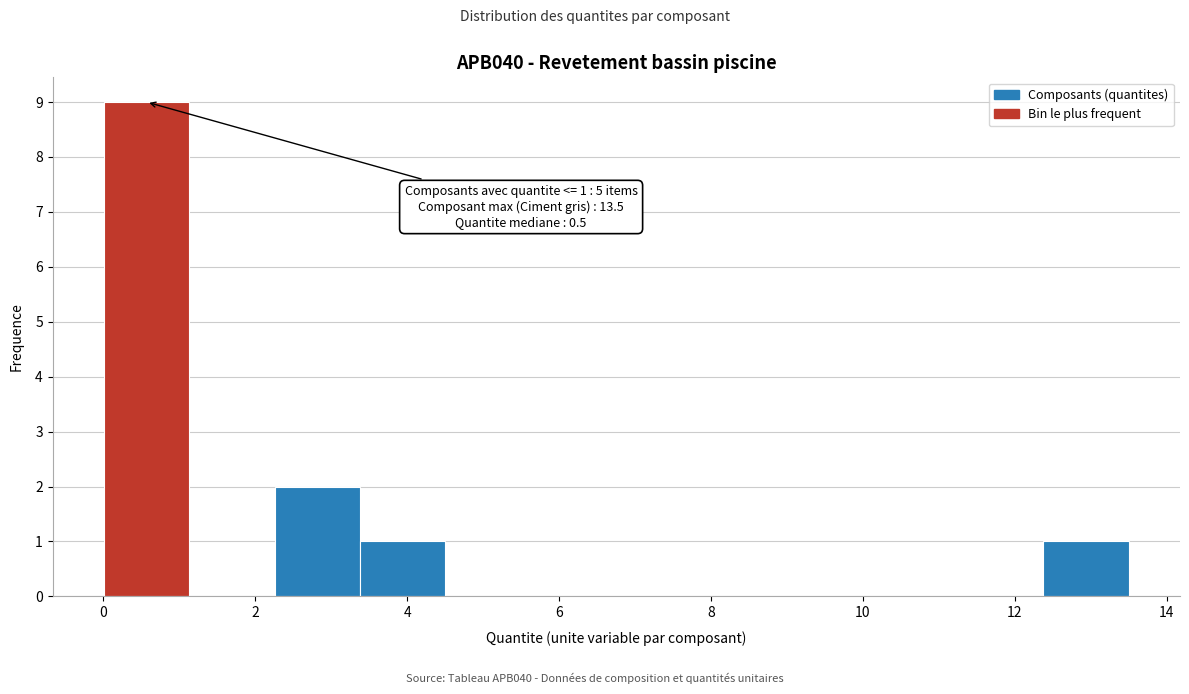

Over which range of the x-axis is the bar tallest?

0.0 to 1.2